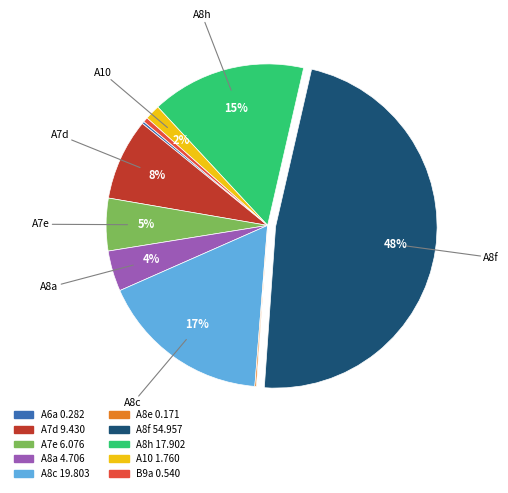

The A7e slice represents 5% of the pie. True or false?

True